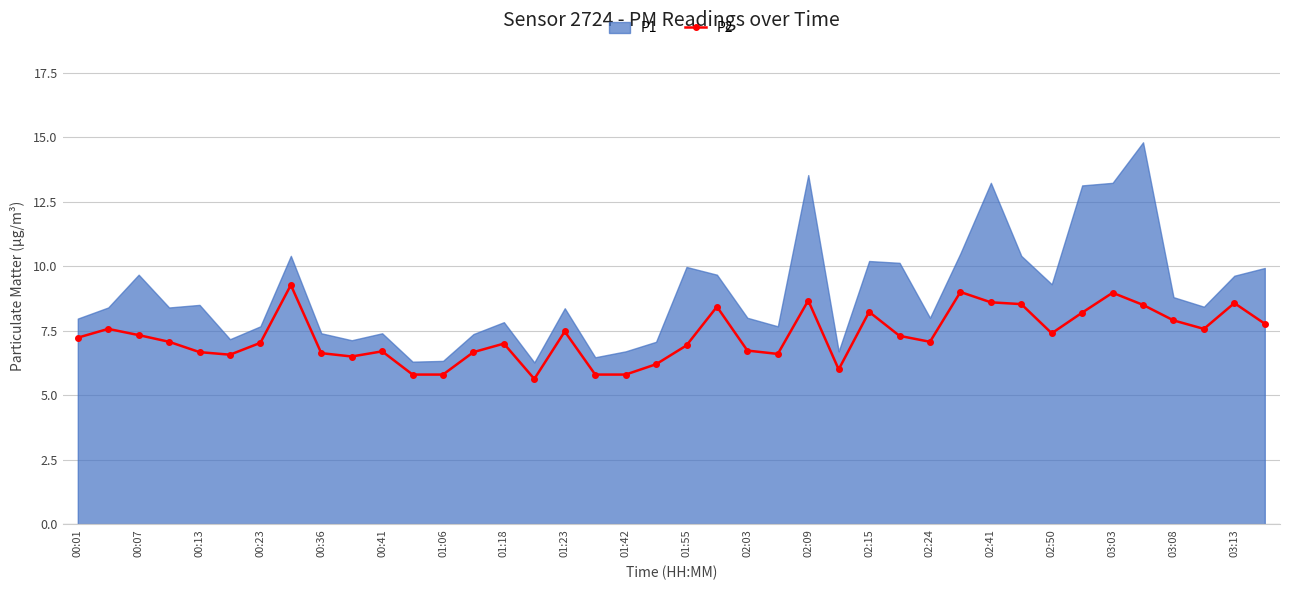

What is the minimum value shown in the chart?

5.6